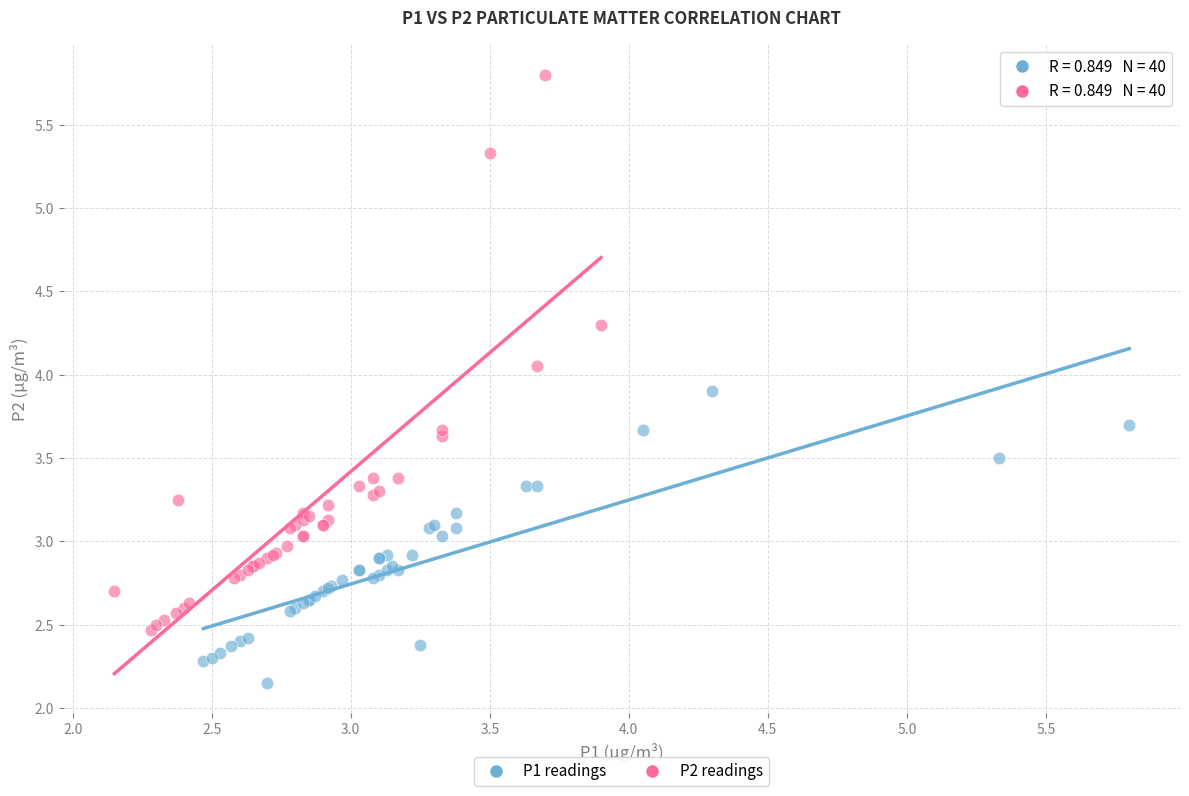

Which series reaches the minimum Y coordinate?

P1 readings